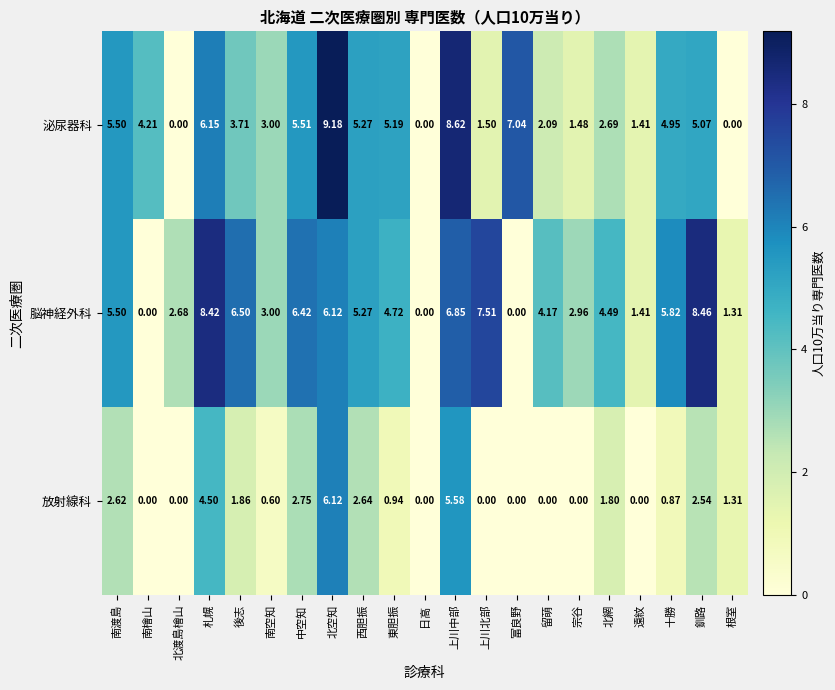

At 釧路, list the series in order from largest to smallest.

脳神経外科, 泌尿器科, 放射線科